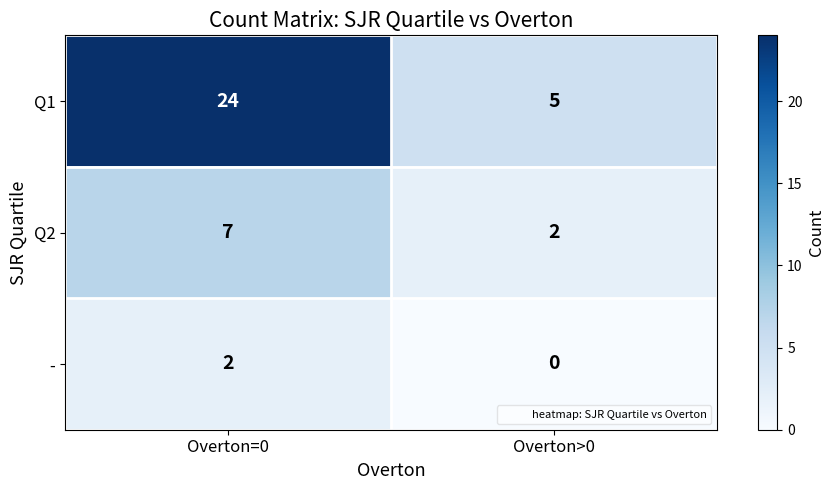

What is the total value across all series at Overton=0?

33